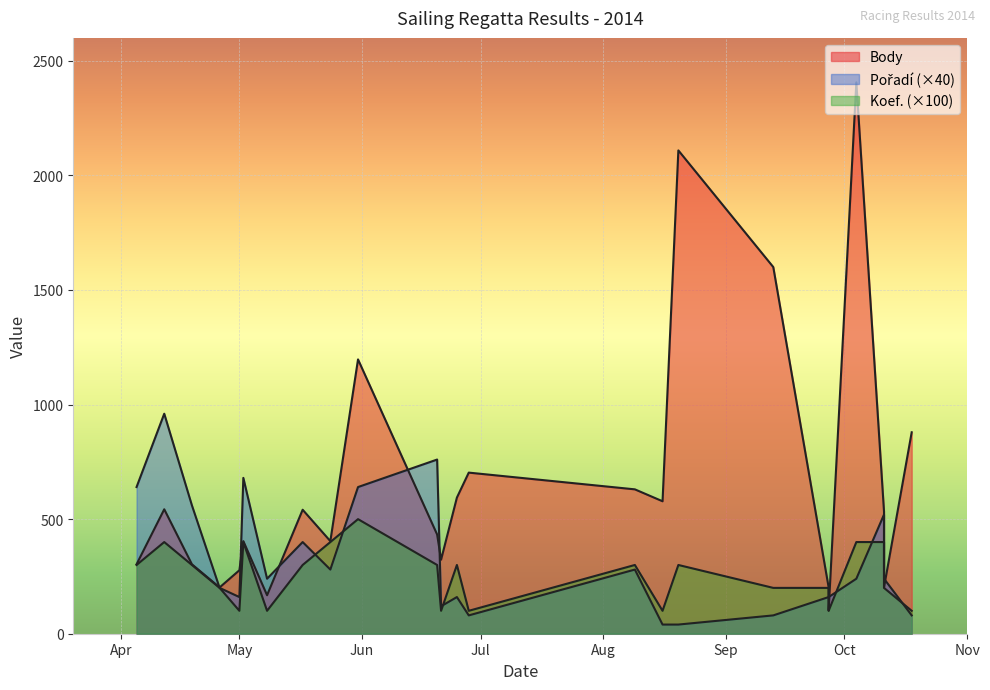

Which label corresponds to the largest value in the chart?

2014-10-04